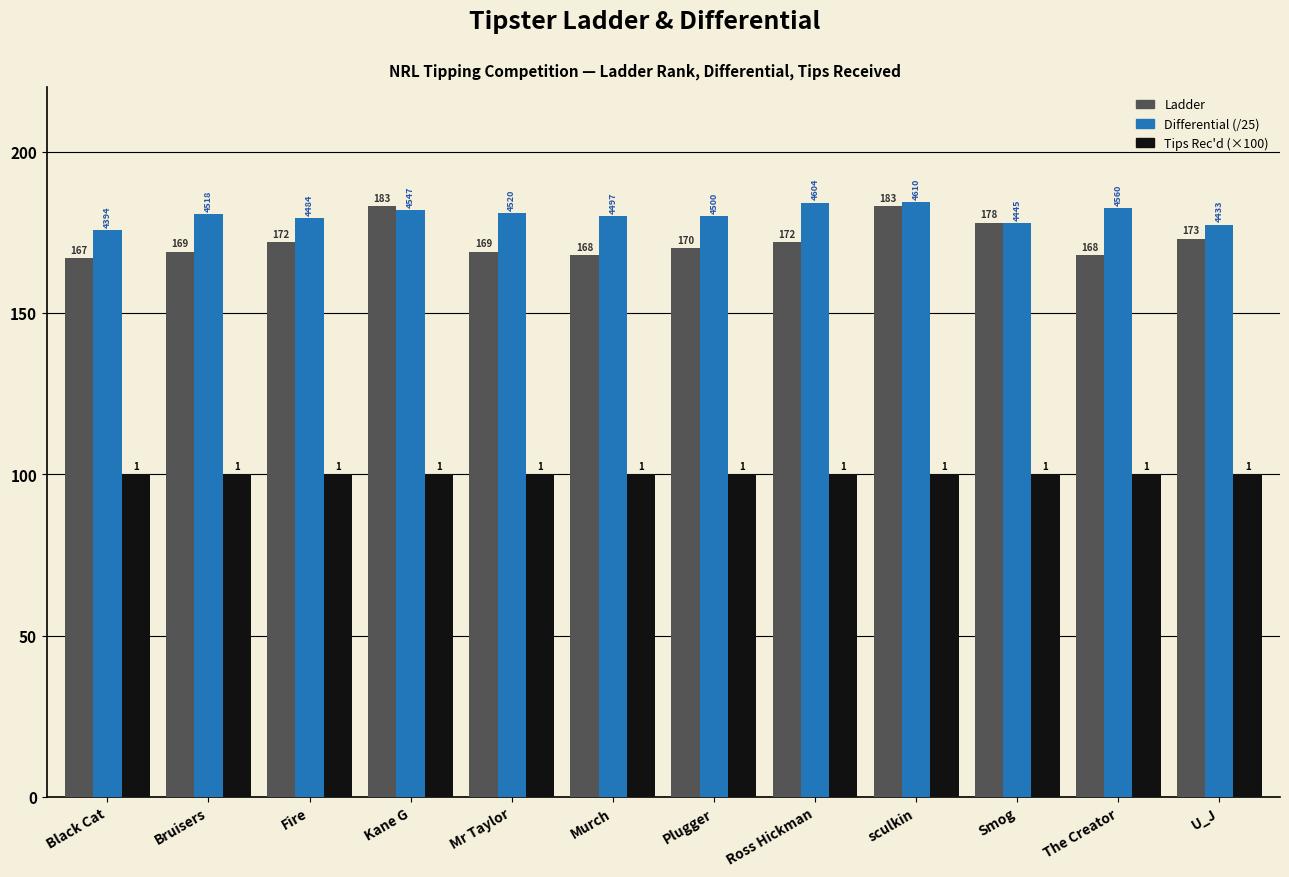

What is the lowest value of the Ladder series?

167.0